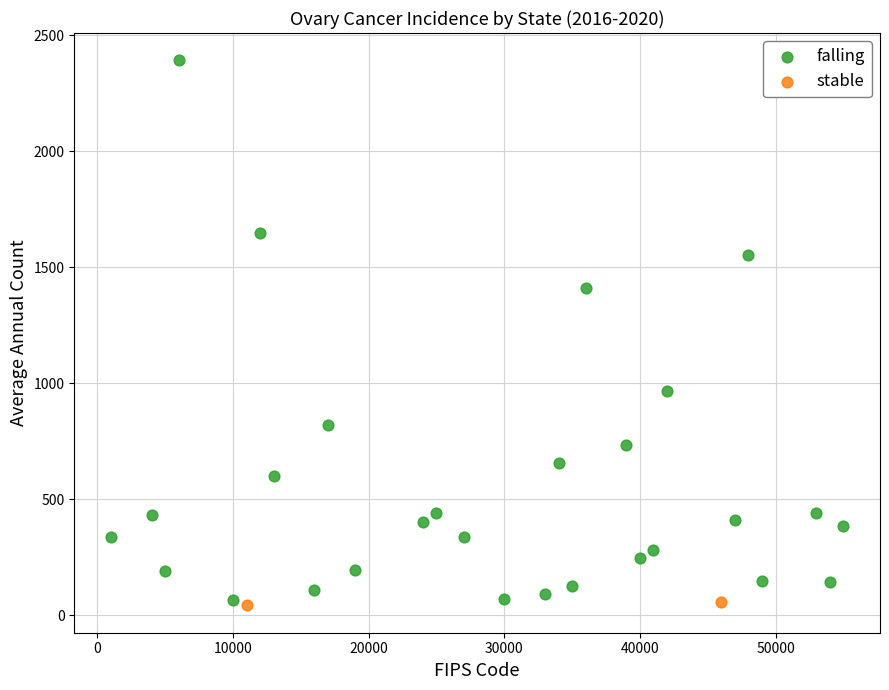

What are all the series names shown in the legend?

falling, stable